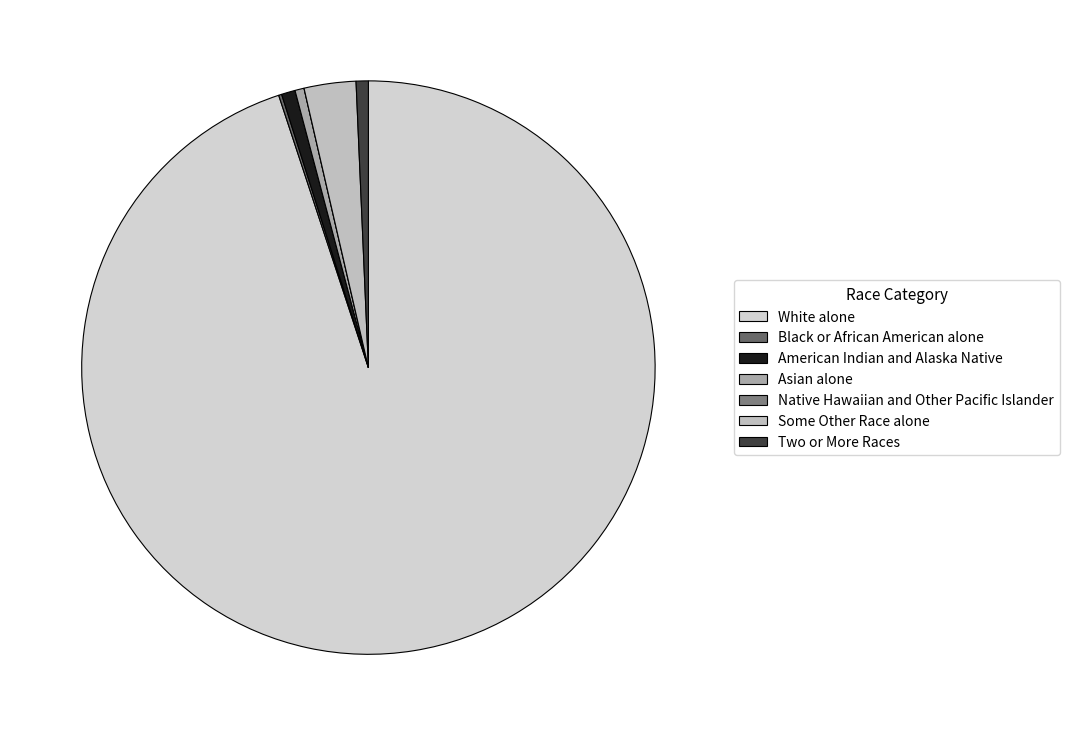

Which slice represents more than half of the pie?

White alone